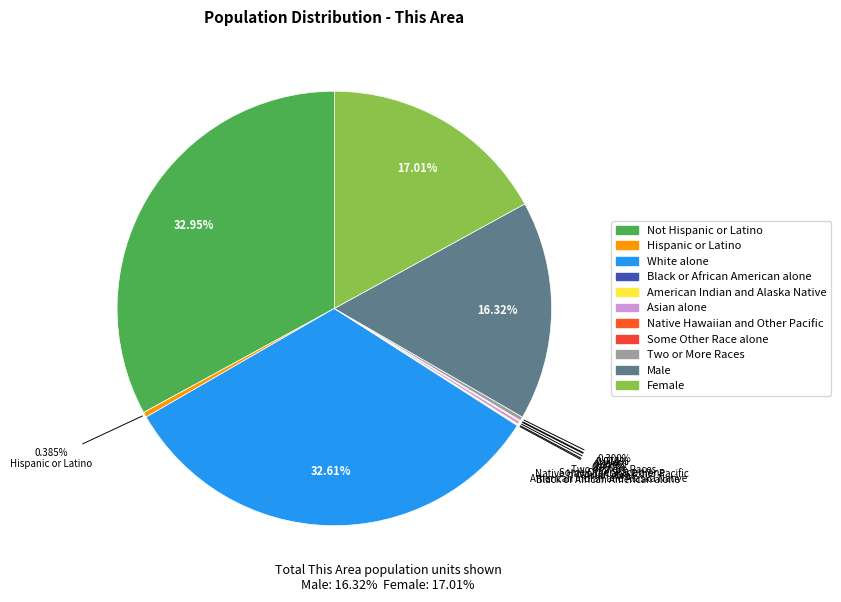

To the nearest percent, what is the difference between the Hispanic or Latino and Not Hispanic or Latino slice percentages?

33%